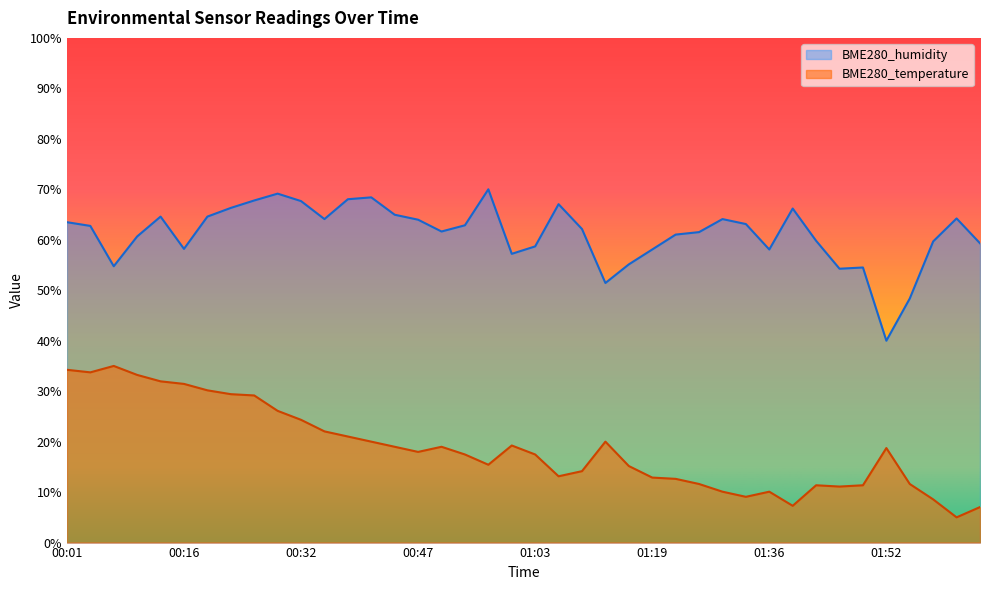

Count the number of data series in this chart.

2